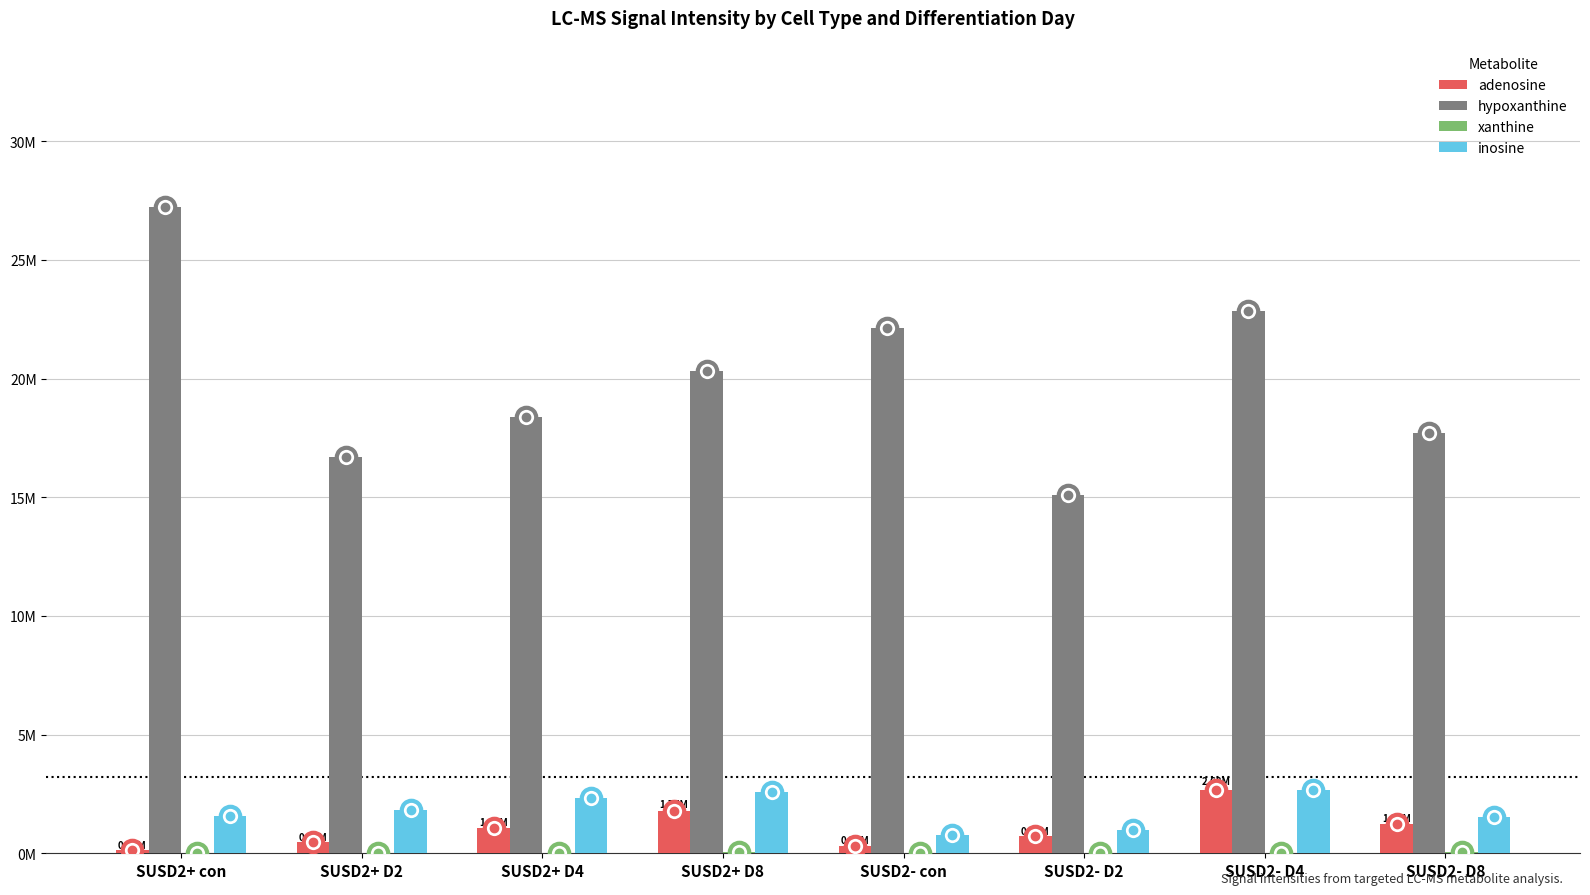

The value of xanthine at SUSD2- D8 is 59348.9. True or false?

False